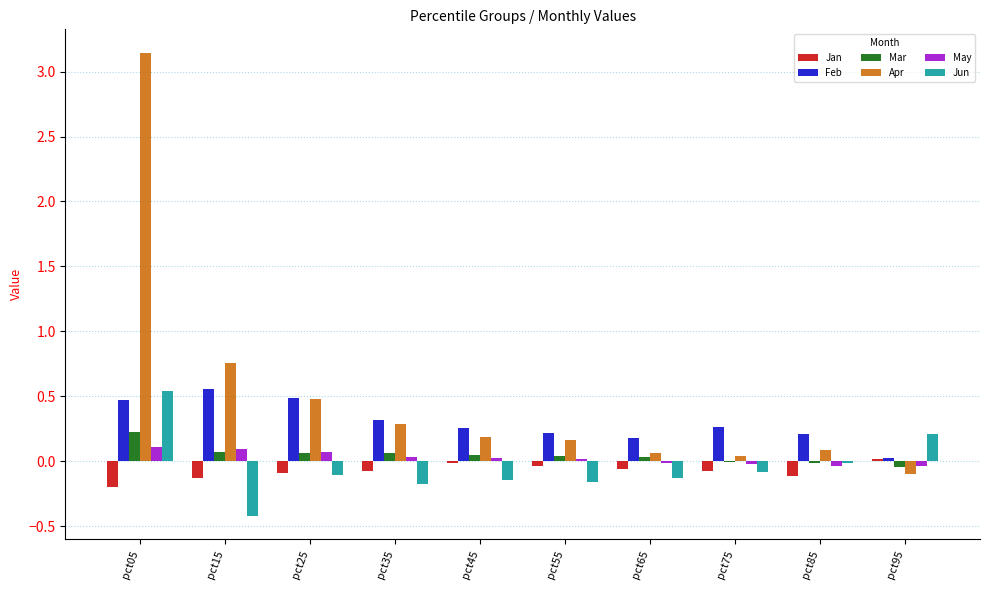

Count the number of categories in the chart.

10